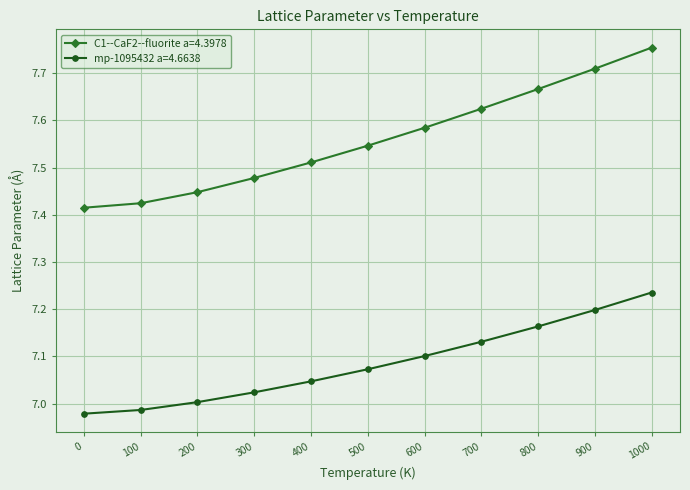

What is the spread (max minus min) of values at 600?

0.5